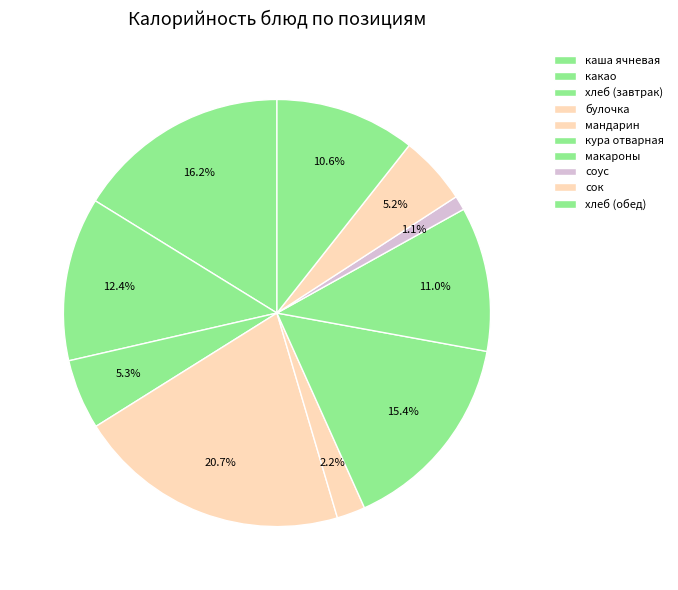

To the nearest percent, what percentage of the pie is хлеб (обед)?

11%